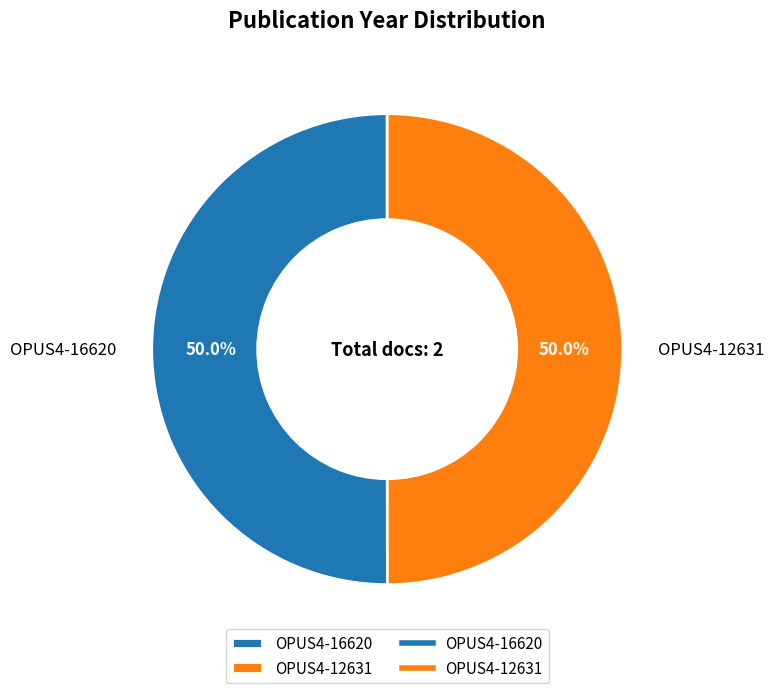

What is the ratio of the value at OPUS4-16620 to the value at OPUS4-12631?

1.0